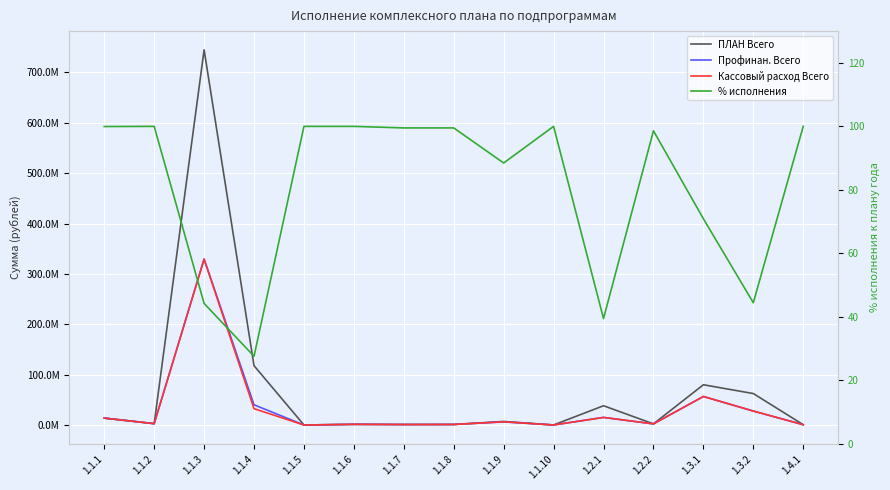

True or false: ПЛАН Всего and Кассовый расход Всего cross at least once.

False